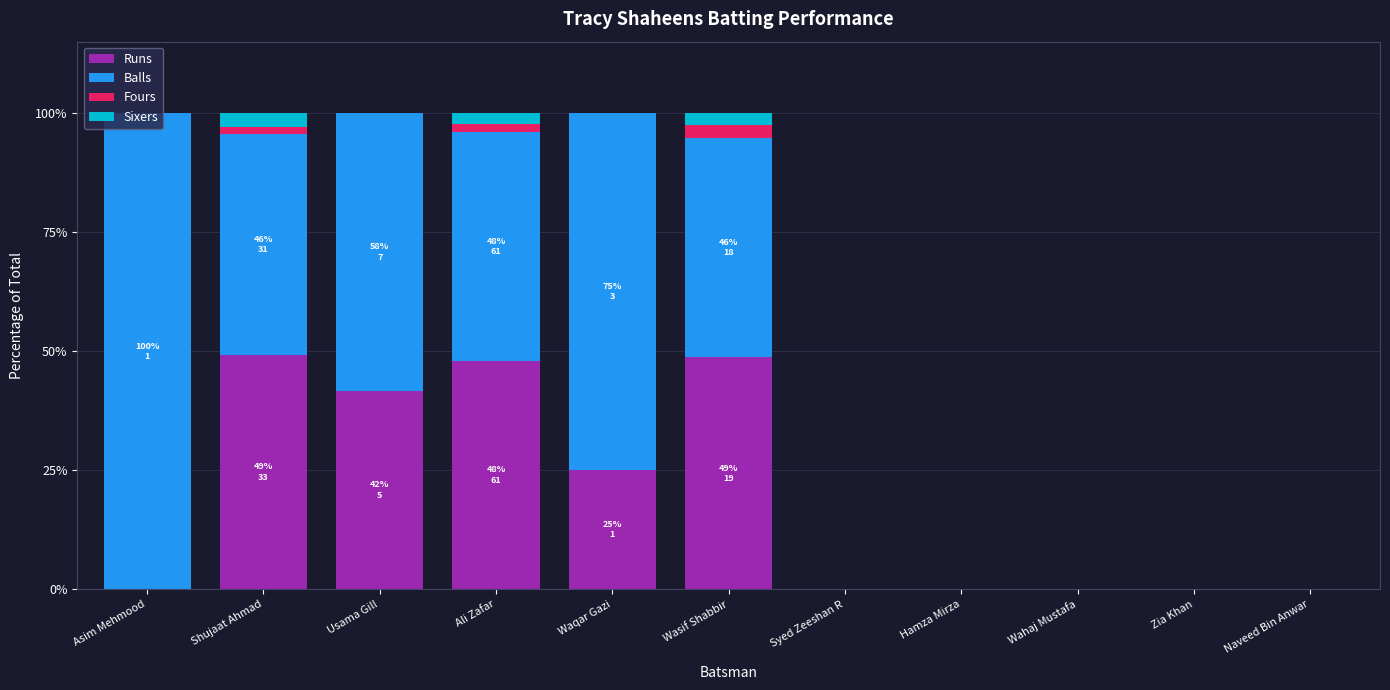

What are all the series names shown in the legend?

Runs, Balls, Fours, Sixers